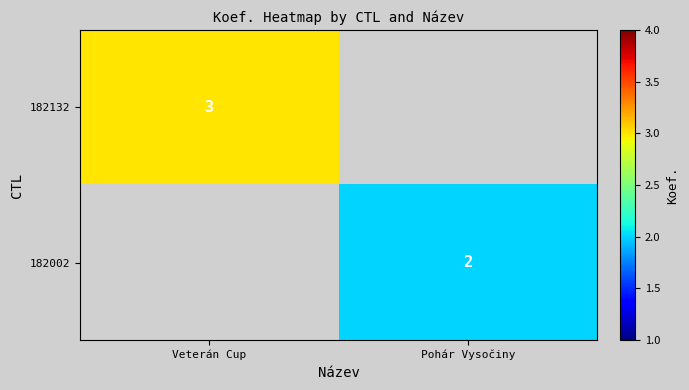

True or false: 182132 has a value of 5 at Veterán Cup.

False